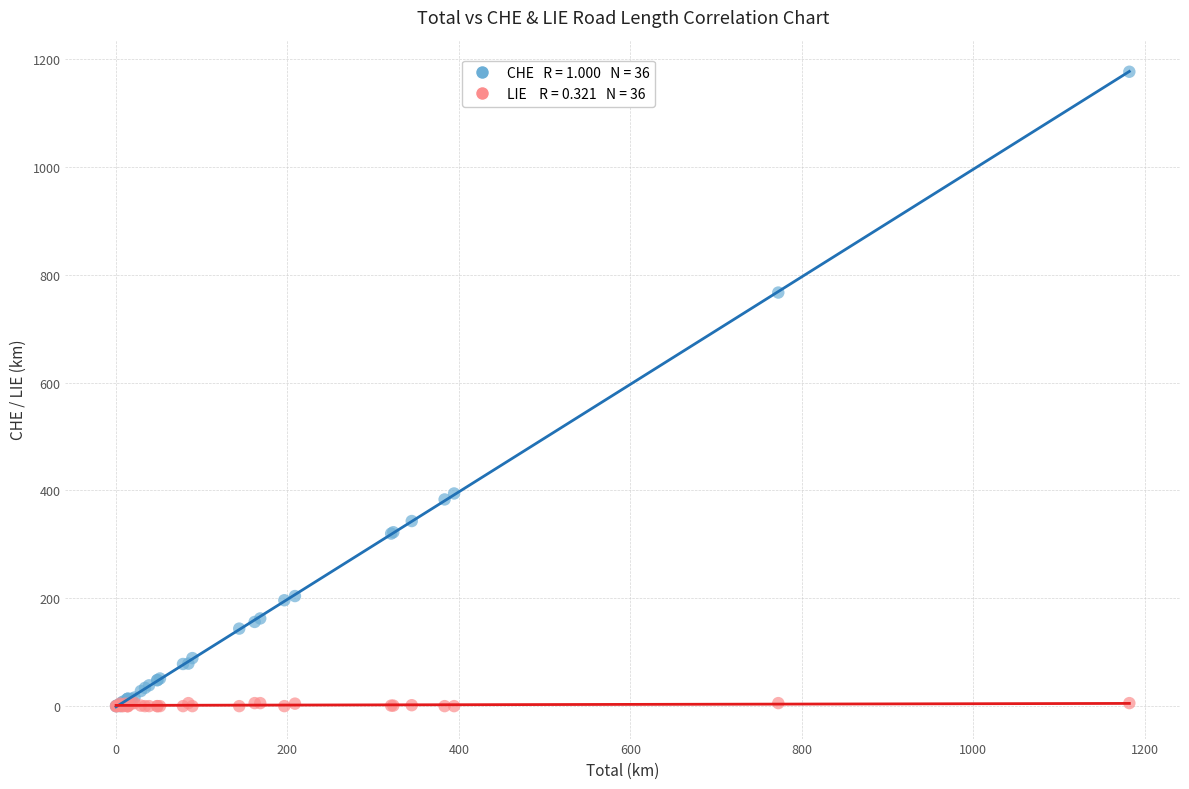

Across all series, what Y value is closest to 588?

767.0